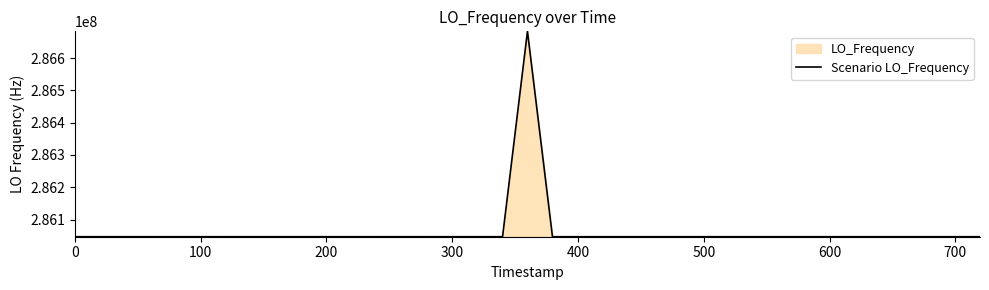

What is the difference between the maximum and minimum values?

635713.7